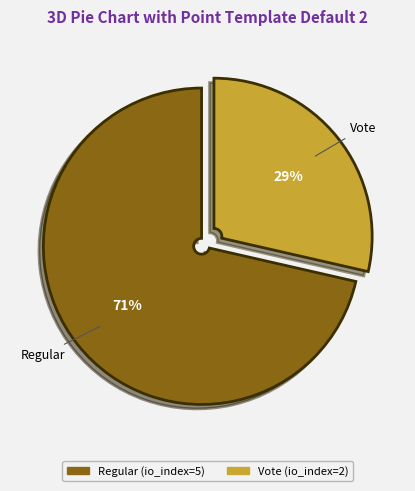

Between Regular (io_index=5) and Vote (io_index=2), which is larger?

Regular (io_index=5)